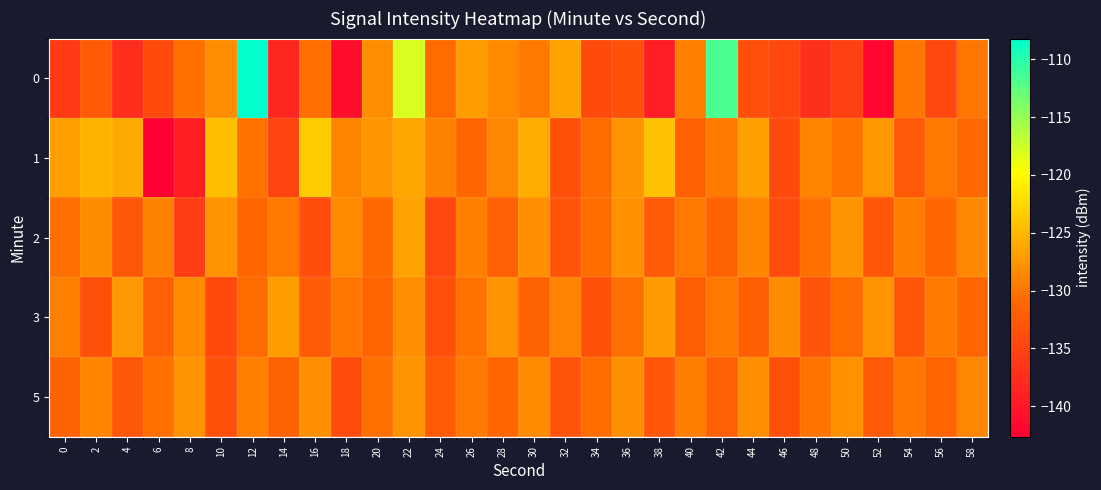

Reading right to left, list all the values displayed in this chart.

0: 58=-129.9	56=-134.6	54=-130.0	52=-141.8	50=-135.3	48=-137.2	46=-134.5	44=-133.8	42=-111.6	40=-129.3	38=-139.2	36=-133.4	34=-134.2	32=-126.5	30=-129.6	28=-128.5	26=-127.1	24=-130.8	22=-118.0	20=-128.0	18=-141.1	16=-130.5	14=-138.3	12=-108.2	10=-128.2	8=-130.3	6=-134.3	4=-137.4	2=-132.4	0=-136.0
1: 58=-131.0	56=-129.8	54=-132.6	52=-127.4	50=-130.1	48=-128.9	46=-134.2	44=-126.8	42=-129.5	40=-131.7	38=-124.3	36=-127.6	34=-130.8	32=-133.4	30=-125.9	28=-128.7	26=-131.2	24=-129.1	22=-126.3	20=-127.5	18=-128.8	16=-123.7	14=-134.9	12=-130.2	10=-124.5	8=-139.1	6=-142.6	4=-126.0	2=-125.3	0=-126.9
2: 58=-128.6	56=-131.1	54=-129.4	52=-132.9	50=-127.6	48=-130.3	46=-134.1	44=-128.8	42=-131.5	40=-129.7	38=-132.4	36=-127.9	34=-130.6	32=-133.2	30=-128.1	28=-131.8	26=-129.3	24=-134.5	22=-126.7	20=-130.9	18=-128.4	16=-133.8	14=-129.6	12=-131.2	10=-127.8	8=-135.4	6=-129.1	4=-132.7	2=-128.3	0=-130.5
3: 58=-131.2	56=-129.5	54=-132.7	52=-127.6	50=-130.8	48=-133.0	46=-128.3	44=-131.9	42=-129.7	40=-132.1	38=-127.3	36=-130.5	34=-133.4	32=-129.0	30=-131.6	28=-127.8	26=-130.2	24=-133.7	22=-128.0	20=-131.3	18=-129.9	16=-132.5	14=-127.1	12=-130.7	10=-134.3	8=-128.5	6=-131.8	4=-127.4	2=-133.6	0=-129.2
5: 58=-128.7	56=-131.3	54=-129.9	52=-132.5	50=-127.9	48=-130.1	46=-133.6	44=-128.2	42=-131.8	40=-129.4	38=-132.7	36=-128.0	34=-130.6	32=-133.2	30=-128.5	28=-131.1	26=-129.7	24=-132.3	22=-127.8	20=-130.4	18=-133.9	16=-128.1	14=-131.6	12=-129.2	10=-133.5	8=-127.7	6=-130.3	4=-132.8	2=-128.9	0=-131.4